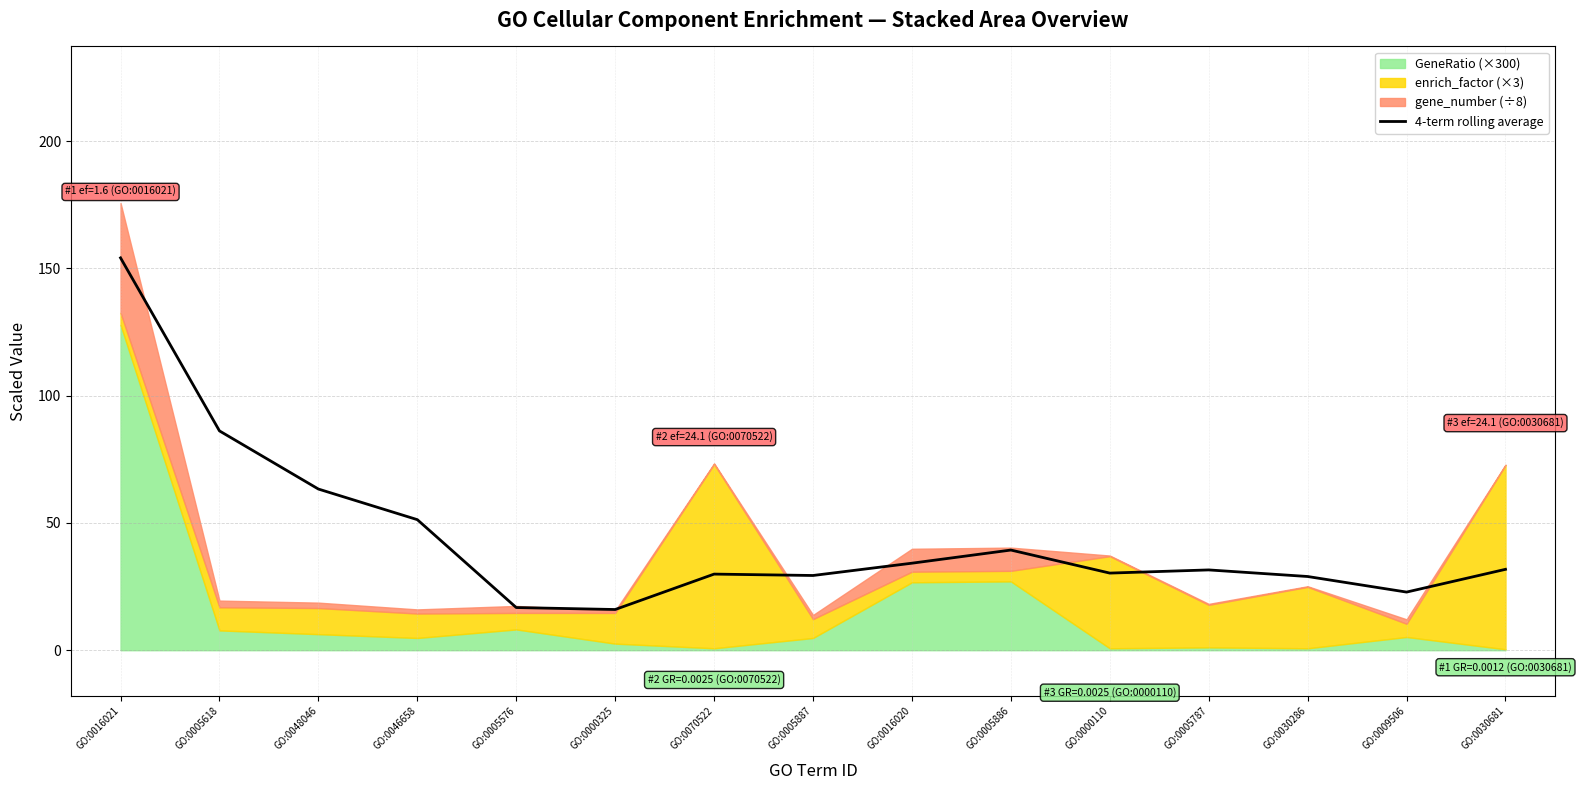

What is the sum of the values at GO:0009506 and GO:0016021?

176.9